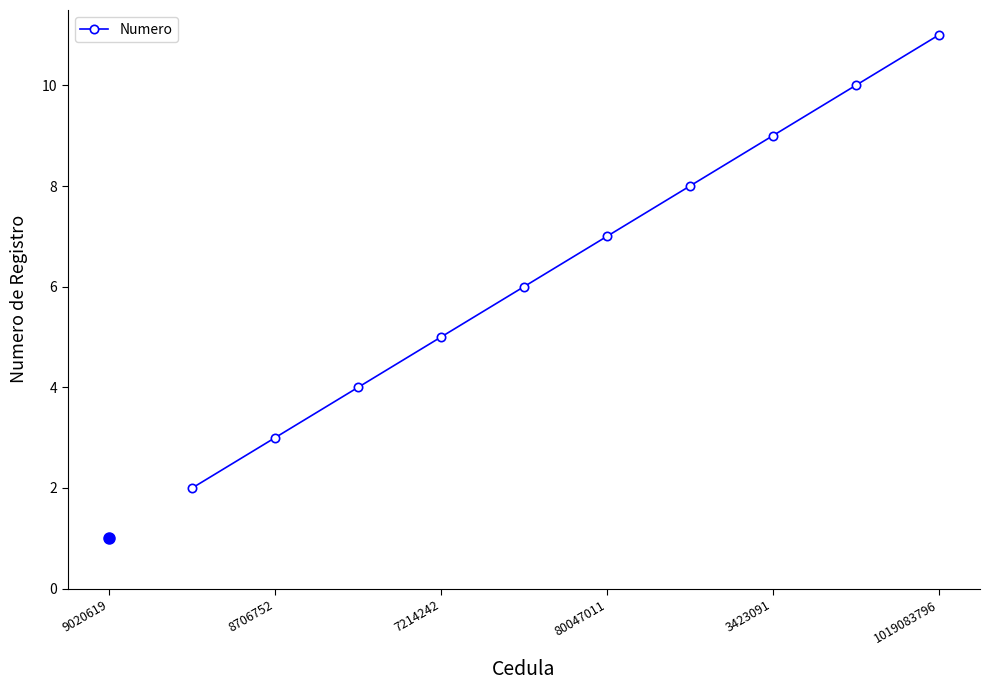

Reading left to right, extract all data points from this chart.

2	3	4	5	6	7	8	9	10	11